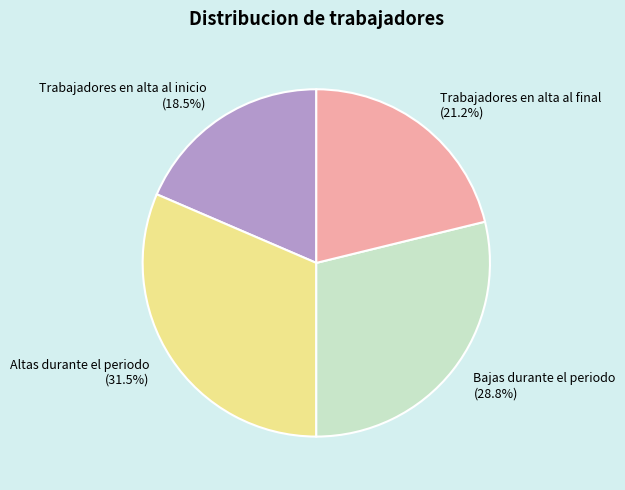

Between Altas durante el periodo and Bajas durante el periodo, which is larger?

Altas durante el periodo